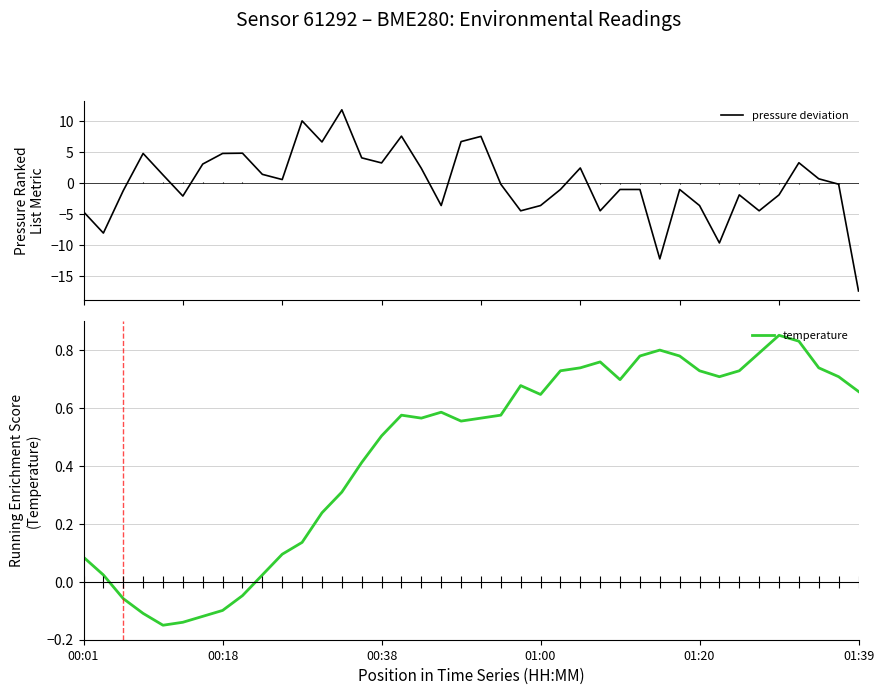

The temperature series shows 0.0 at 00:01. True or false?

False